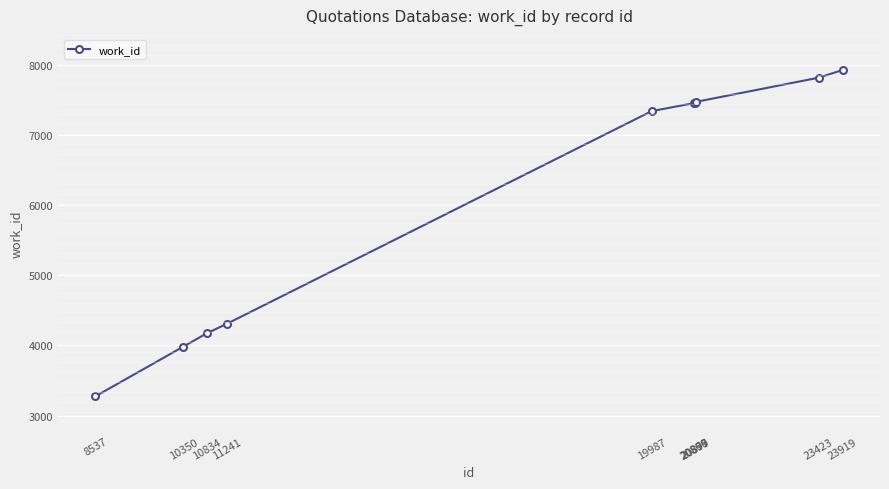

How many distinct data groups are displayed?

1